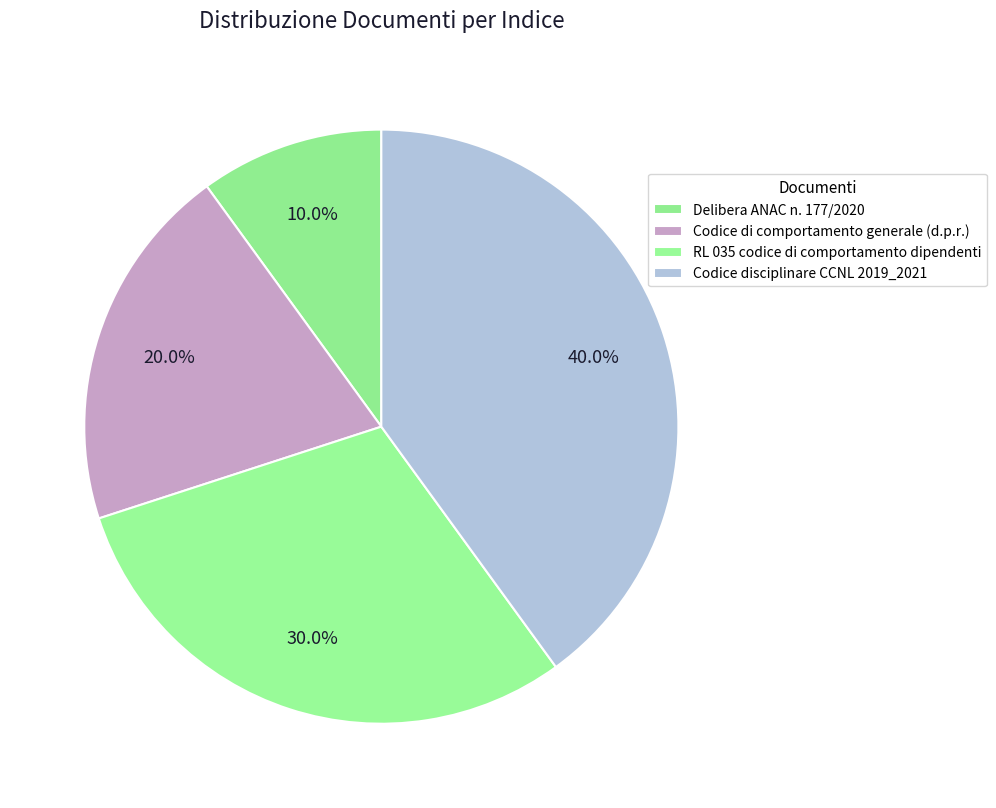

Which has a higher value, Codice disciplinare CCNL 2019_2021 or Codice di comportamento generale (d.p.r.)?

Codice disciplinare CCNL 2019_2021